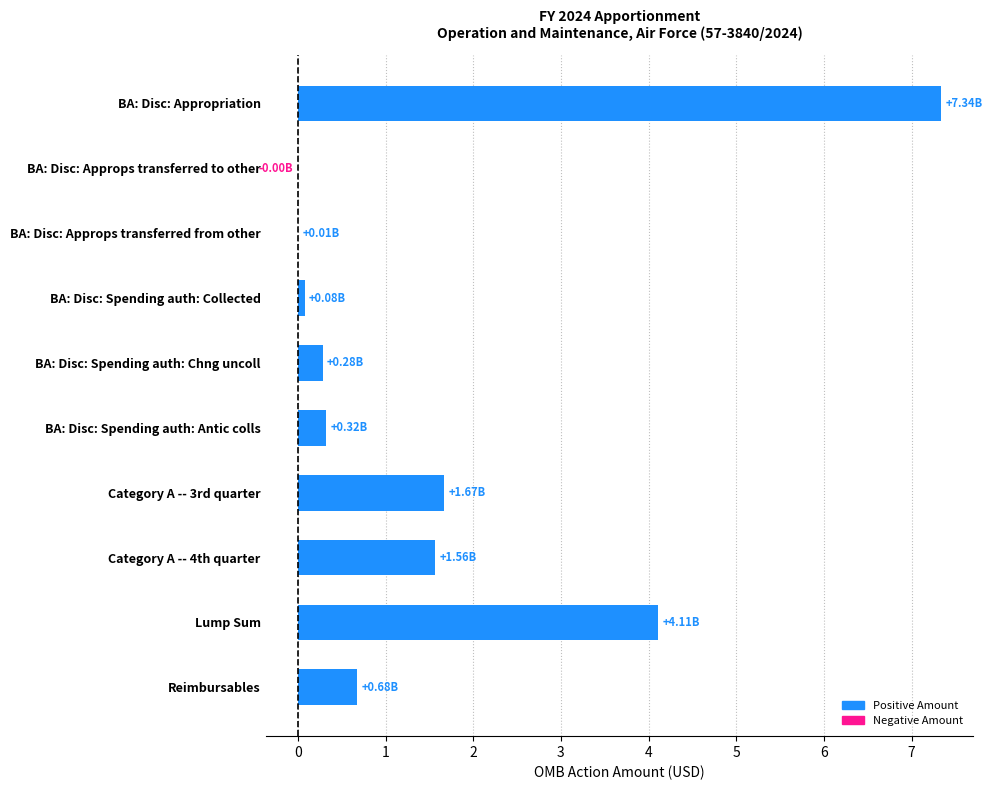

Which label corresponds to the largest value in the chart?

BA: Disc: Appropriation